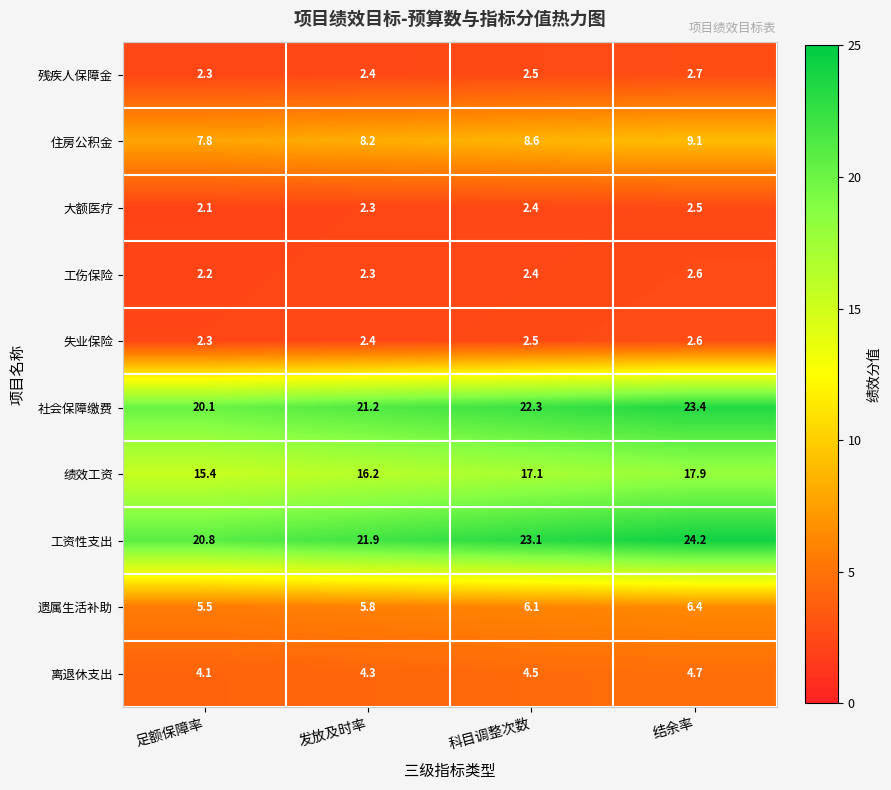

At which category is the sum across all series the highest?

结余率